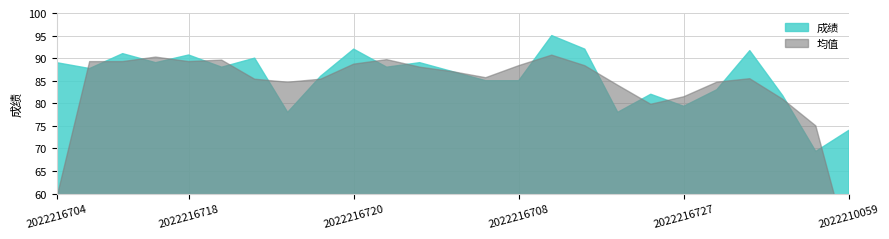

How many points are higher than both their immediate neighbors (excluding endpoints)?

8